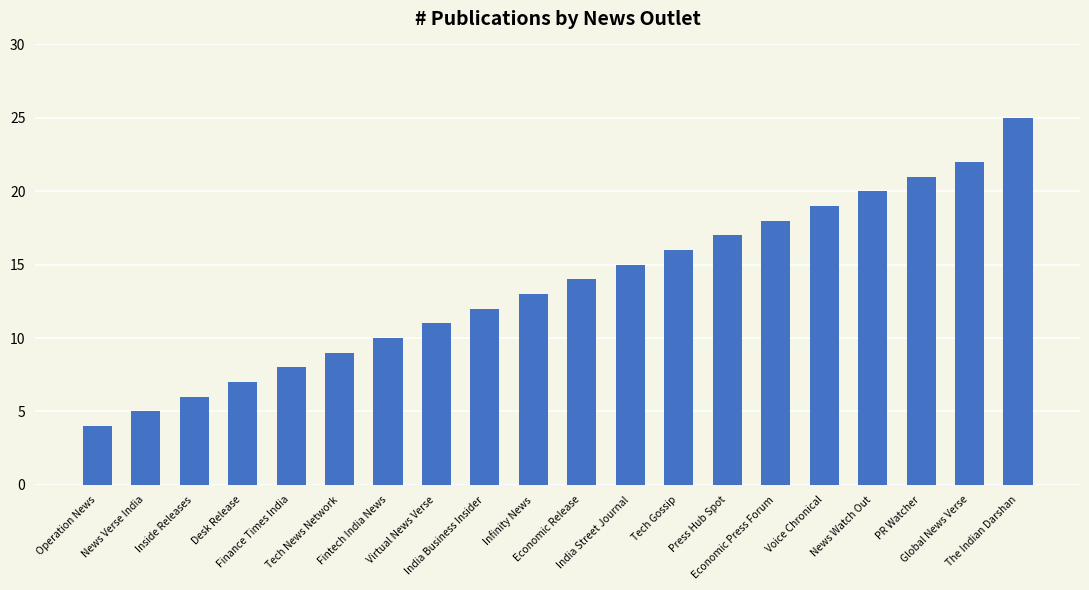

What is the value of the 20th bar from the left?

25